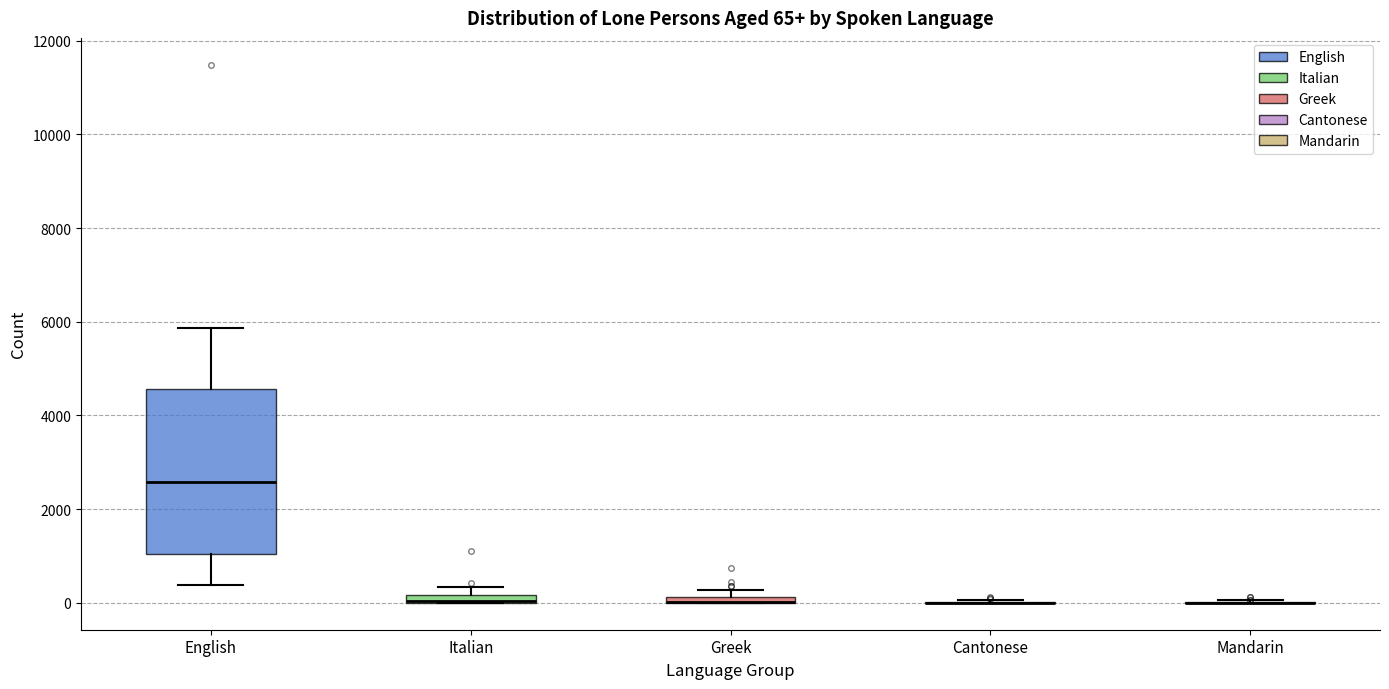

Which box is the tallest, from its lower edge to its upper edge?

English